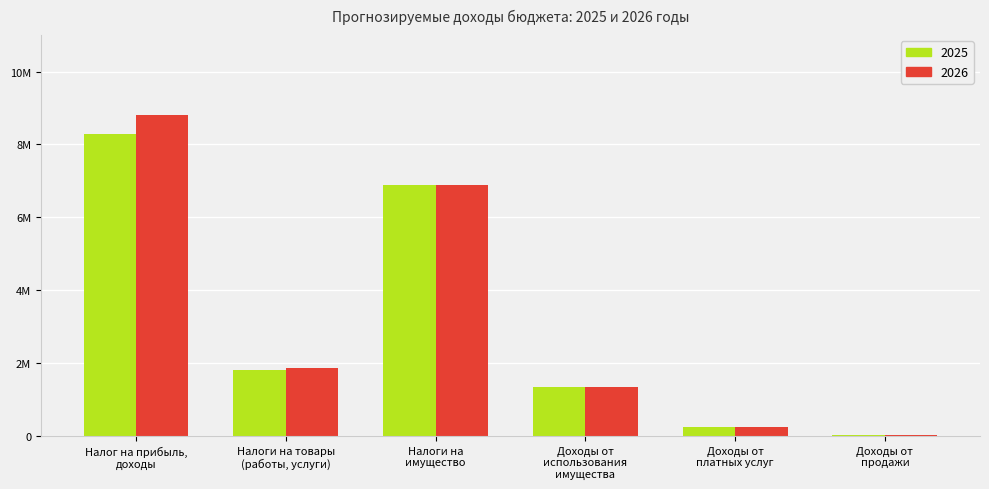

What is the value of the 2025 bar at the 5th from the left?

242000